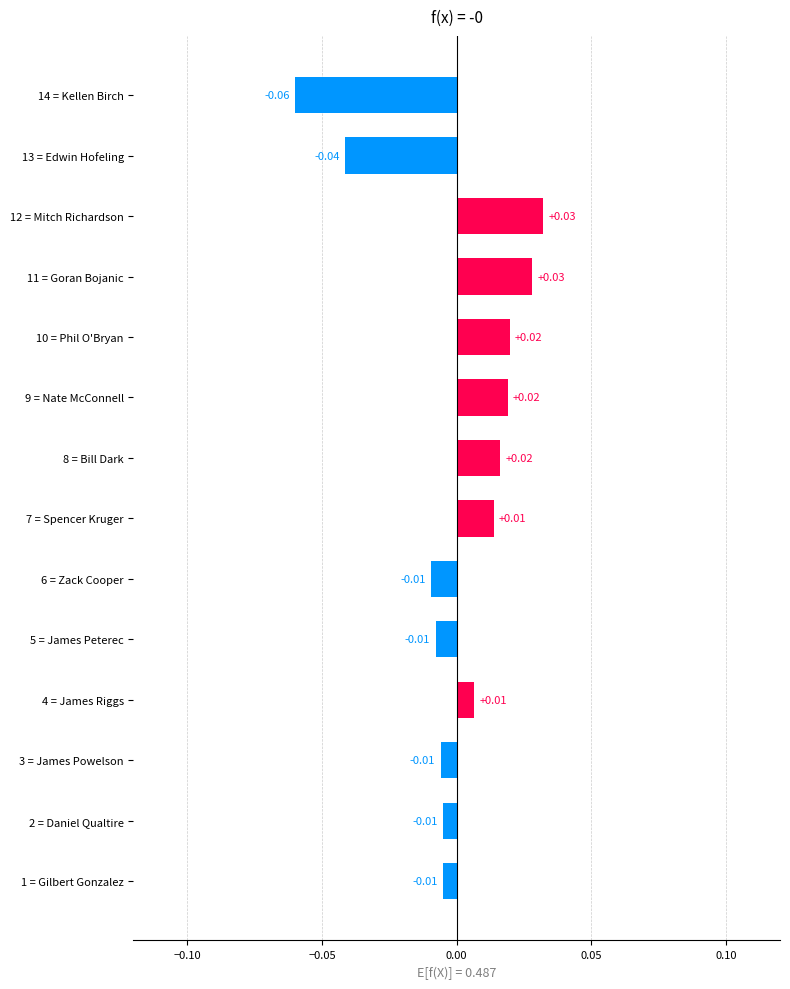

Which has a higher value, 6 = Zack Cooper or 10 = Phil O'Bryan?

10 = Phil O'Bryan